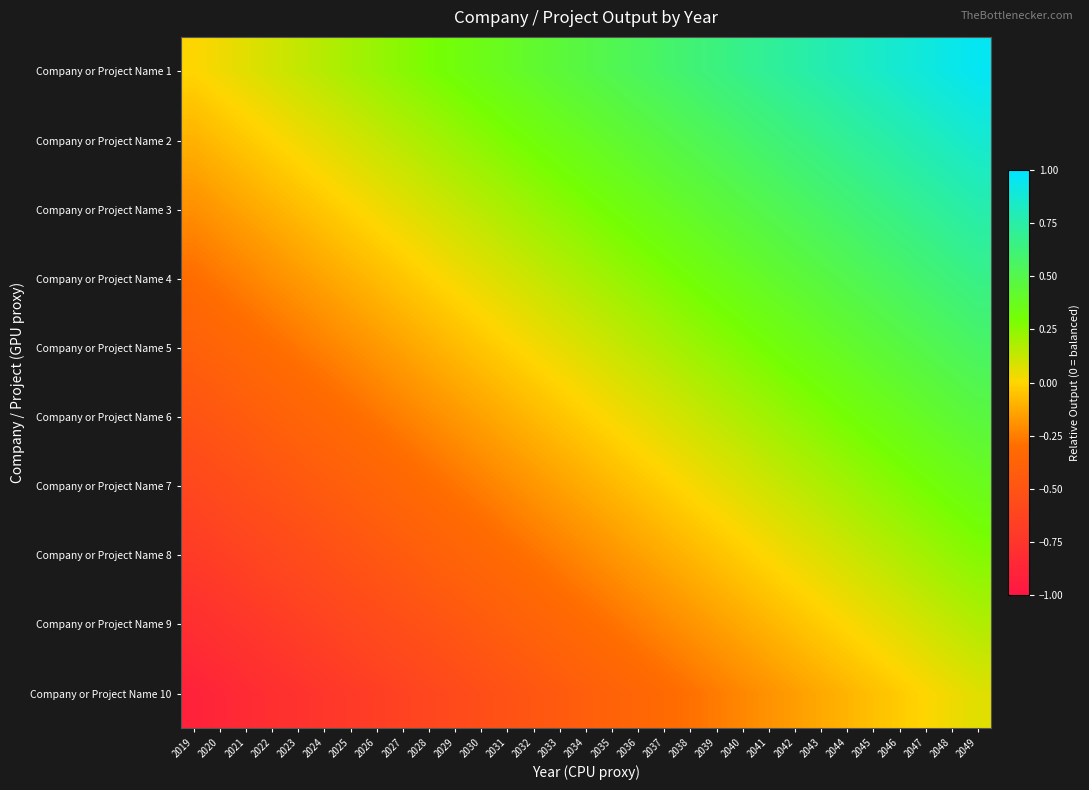

At how many categories does at least one series exceed 0?

30